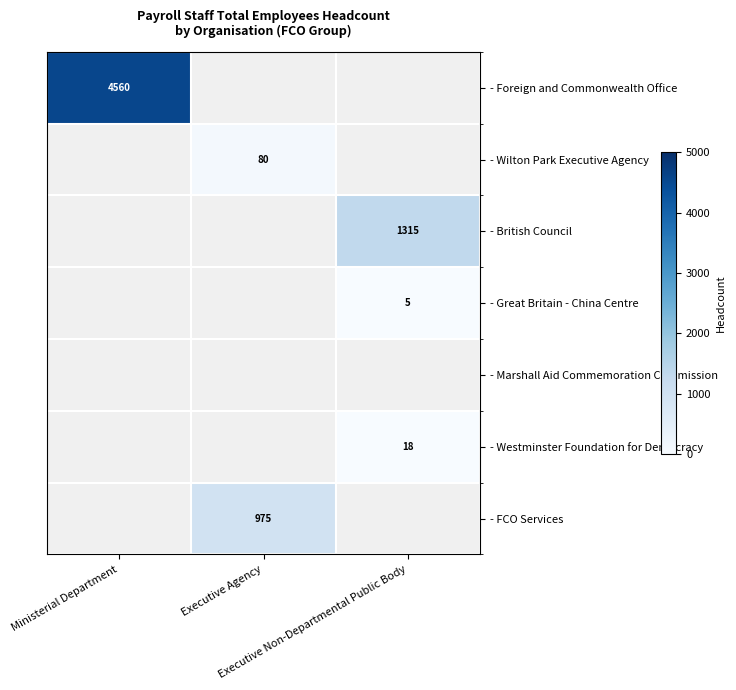

Is the value of - Marshall Aid Commemoration Commission at Executive Non-Departmental Public Body greater than the value of - Wilton Park Executive Agency at Executive Agency?

No